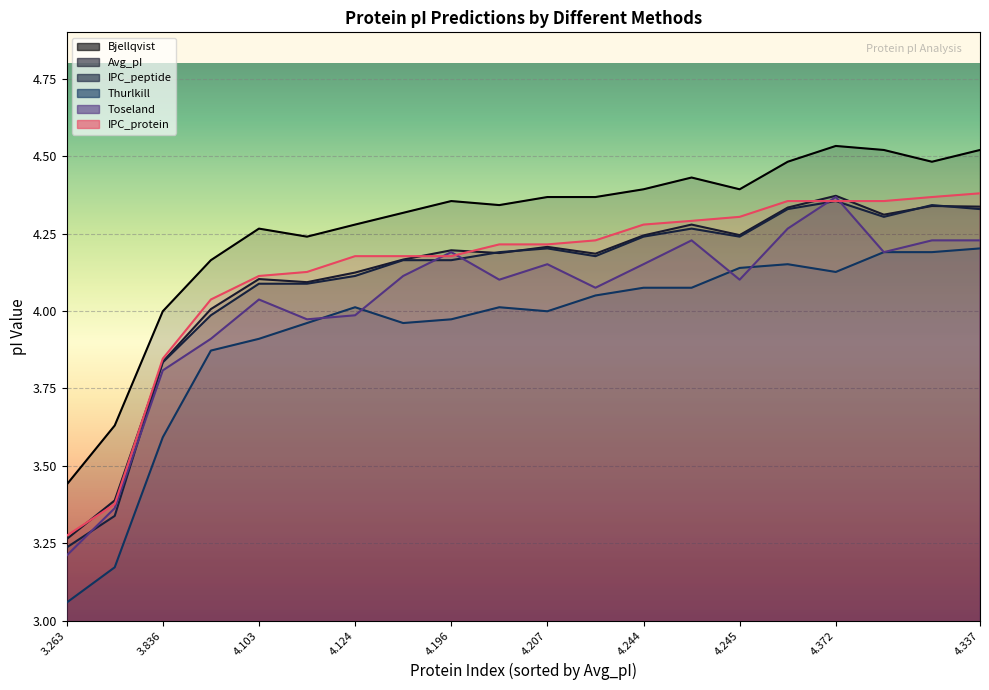

Reading left to right, extract all data points from this chart.

Bjellqvist: 3.263=3.4	3.388=3.6	3.836=4.0	4.006=4.2	4.103=4.3	4.093=4.2	4.124=4.3	4.166=4.3	4.196=4.4	4.187=4.3	4.207=4.4	4.185=4.4	4.244=4.4	4.279=4.4	4.245=4.4	4.334=4.5	4.372=4.5	4.311=4.5	4.339=4.5	4.337=4.5
Avg_pI: 3.263=3.3	3.388=3.4	3.836=3.8	4.006=4.0	4.103=4.1	4.093=4.1	4.124=4.1	4.166=4.2	4.196=4.2	4.187=4.2	4.207=4.2	4.185=4.2	4.244=4.2	4.279=4.3	4.245=4.2	4.334=4.3	4.372=4.4	4.311=4.3	4.339=4.3	4.337=4.3
IPC_peptide: 3.263=3.2	3.388=3.3	3.836=3.8	4.006=4.0	4.103=4.1	4.093=4.1	4.124=4.1	4.166=4.2	4.196=4.2	4.187=4.2	4.207=4.2	4.185=4.2	4.244=4.2	4.279=4.3	4.245=4.2	4.334=4.3	4.372=4.4	4.311=4.3	4.339=4.3	4.337=4.3
Thurlkill: 3.263=3.1	3.388=3.2	3.836=3.6	4.006=3.9	4.103=3.9	4.093=4.0	4.124=4.0	4.166=4.0	4.196=4.0	4.187=4.0	4.207=4.0	4.185=4.0	4.244=4.1	4.279=4.1	4.245=4.1	4.334=4.2	4.372=4.1	4.311=4.2	4.339=4.2	4.337=4.2
Toseland: 3.263=3.2	3.388=3.4	3.836=3.8	4.006=3.9	4.103=4.0	4.093=4.0	4.124=4.0	4.166=4.1	4.196=4.2	4.187=4.1	4.207=4.2	4.185=4.1	4.244=4.2	4.279=4.2	4.245=4.1	4.334=4.3	4.372=4.4	4.311=4.2	4.339=4.2	4.337=4.2
IPC_protein: 3.263=3.3	3.388=3.4	3.836=3.8	4.006=4.0	4.103=4.1	4.093=4.1	4.124=4.2	4.166=4.2	4.196=4.2	4.187=4.2	4.207=4.2	4.185=4.2	4.244=4.3	4.279=4.3	4.245=4.3	4.334=4.4	4.372=4.4	4.311=4.4	4.339=4.4	4.337=4.4